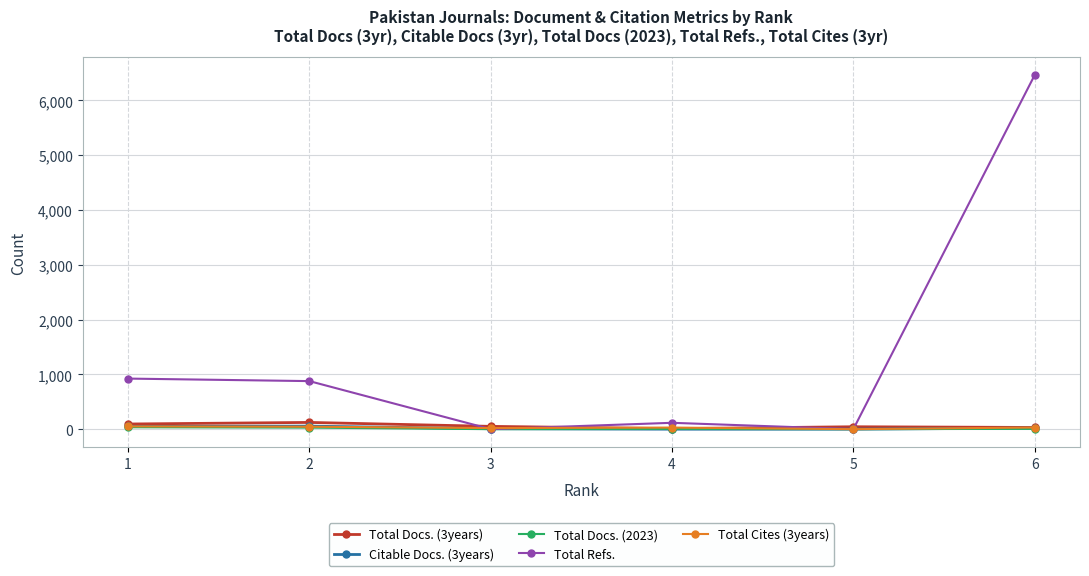

What is the maximum value shown in the chart?

6462